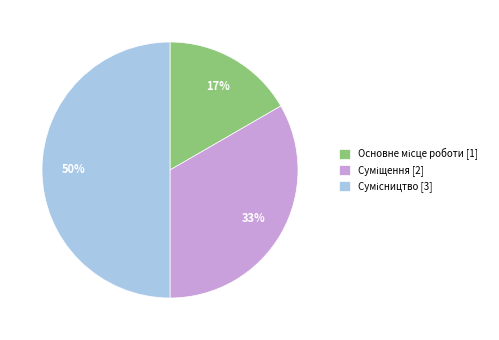

Which slice is the largest?

Сумісництво